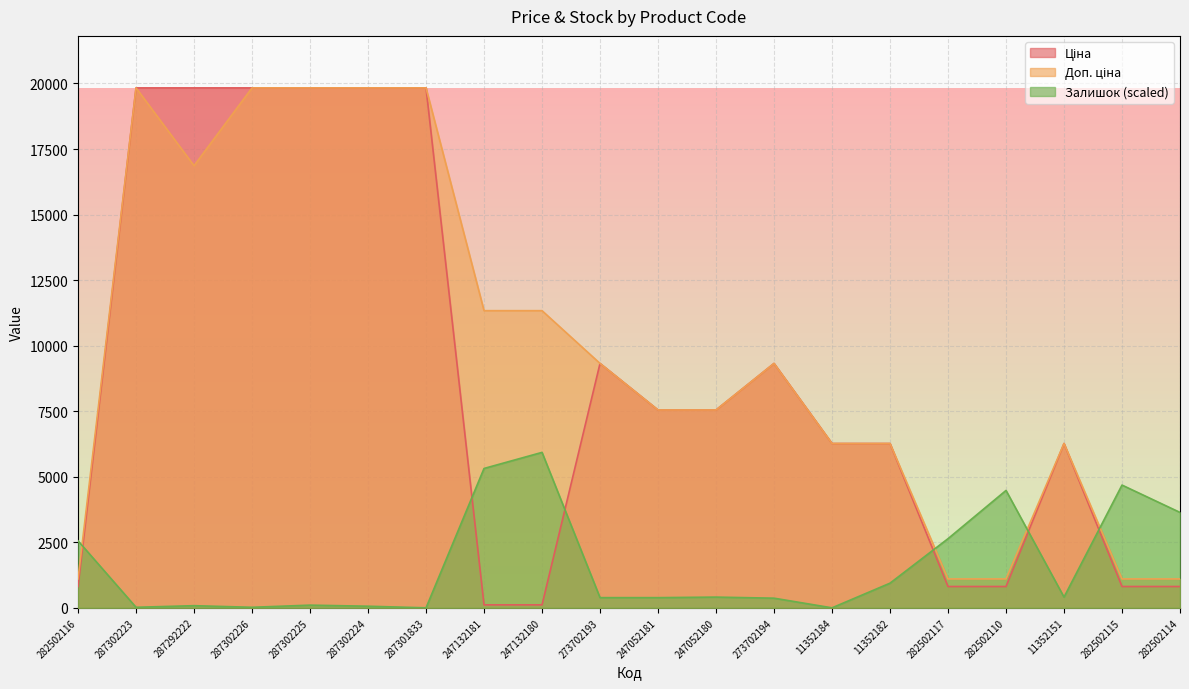

What is the lowest value of the Доп. ціна series?

1101.8